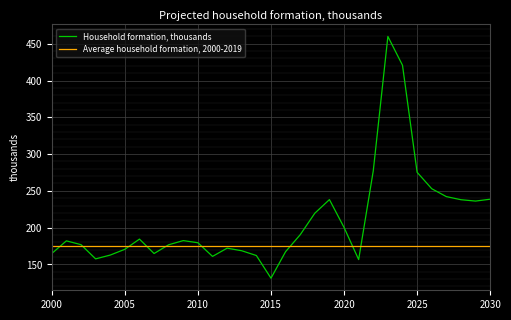

What is the highest value of the Average household formation, 2000-2019 series?

175.6